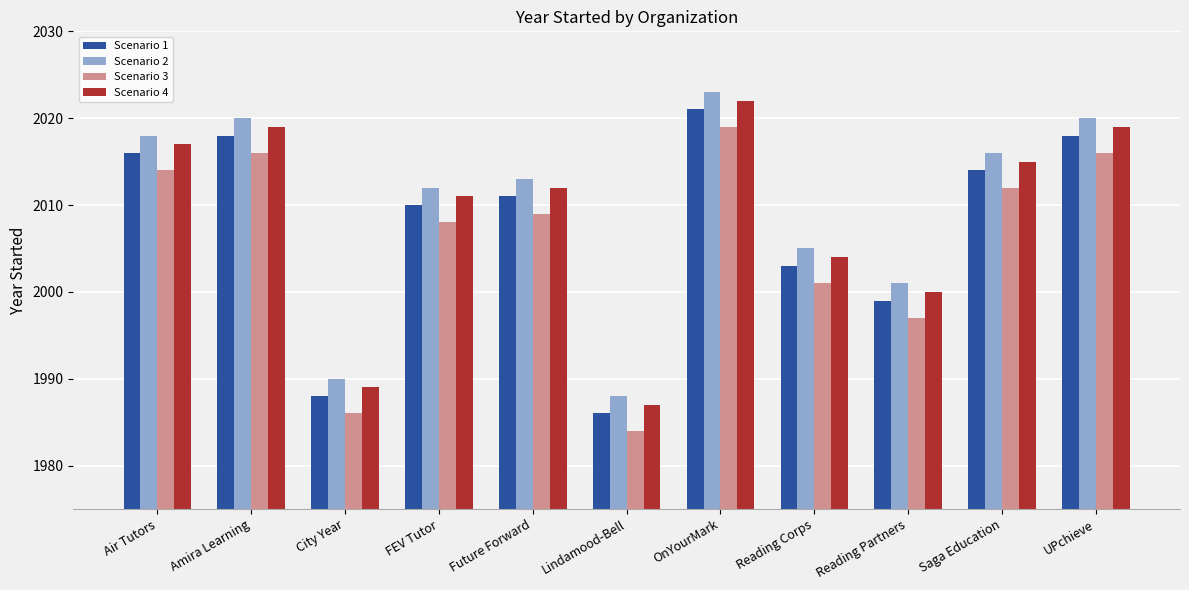

Count the number of data series in this chart.

4